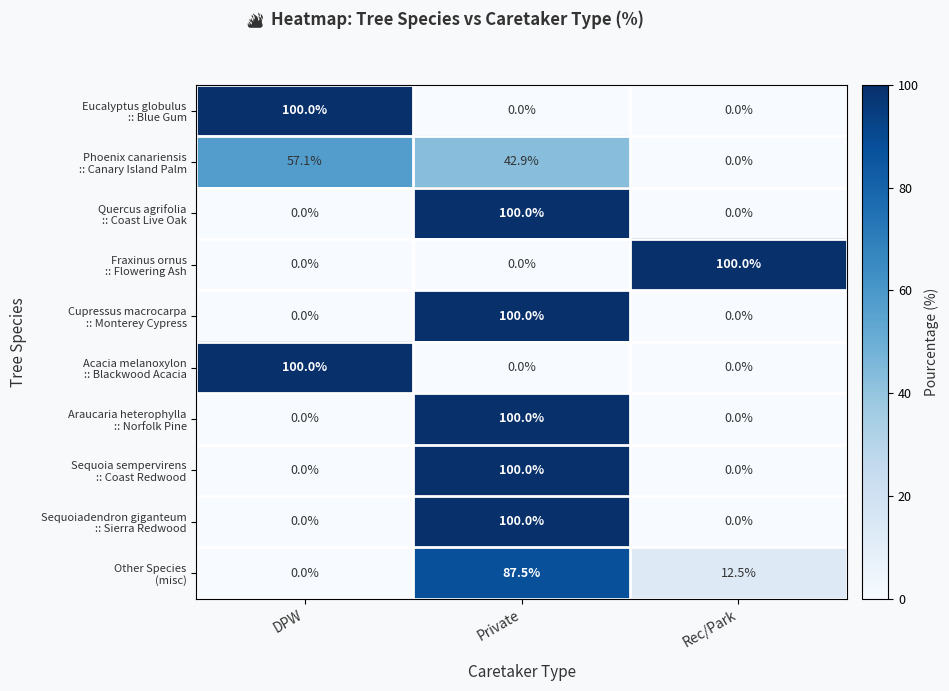

How many distinct data groups are displayed?

10